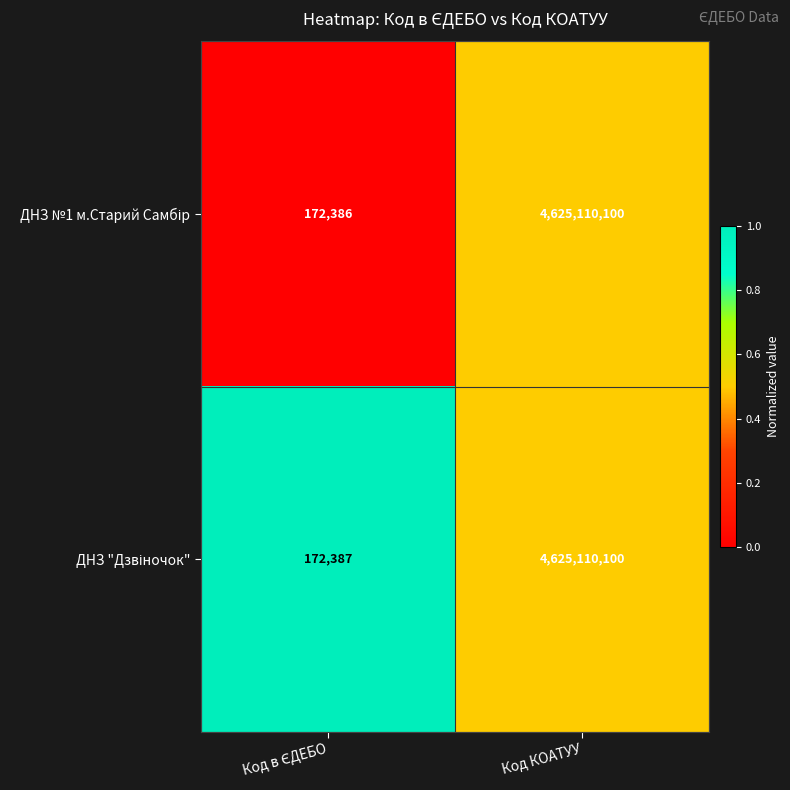

What is the total value across all series at Код КОАТУУ?

9250220200